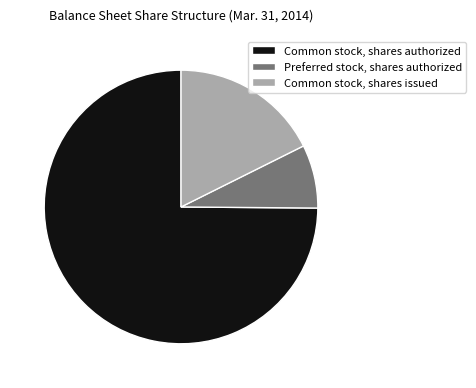

Is it true that Preferred stock, shares authorized is 18% of the pie?

False